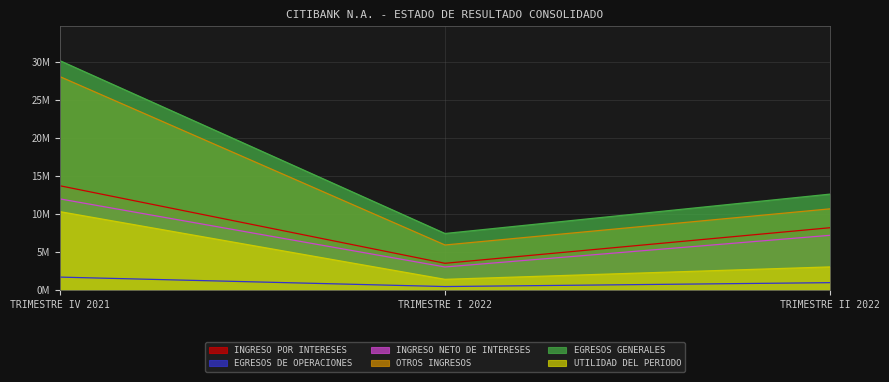

What is the value of the OTROS INGRESOS point at the 2nd from the left?

5940421.4